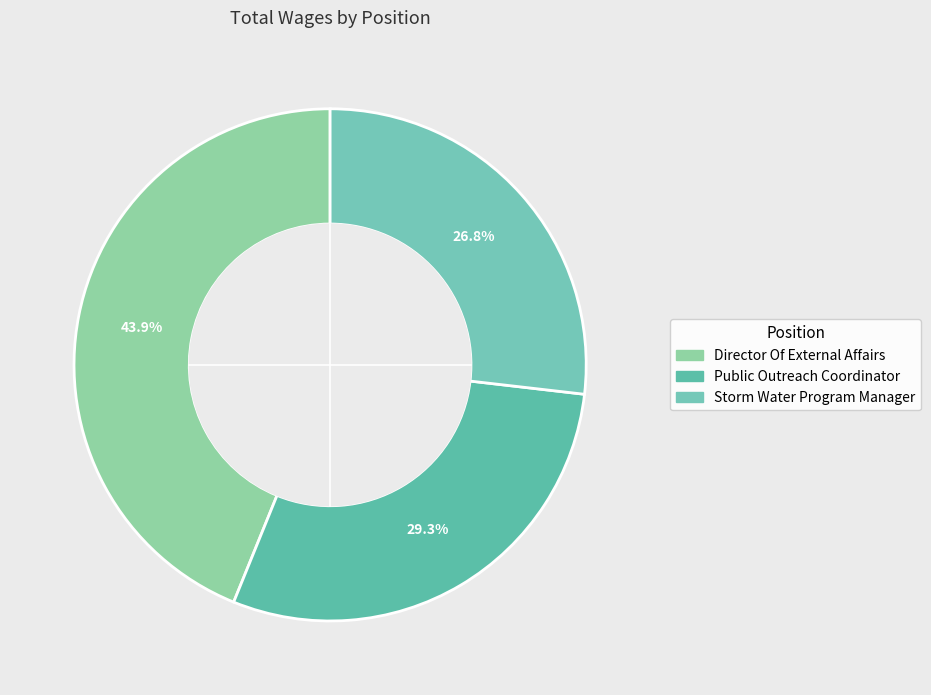

Does any single category account for the majority?

No